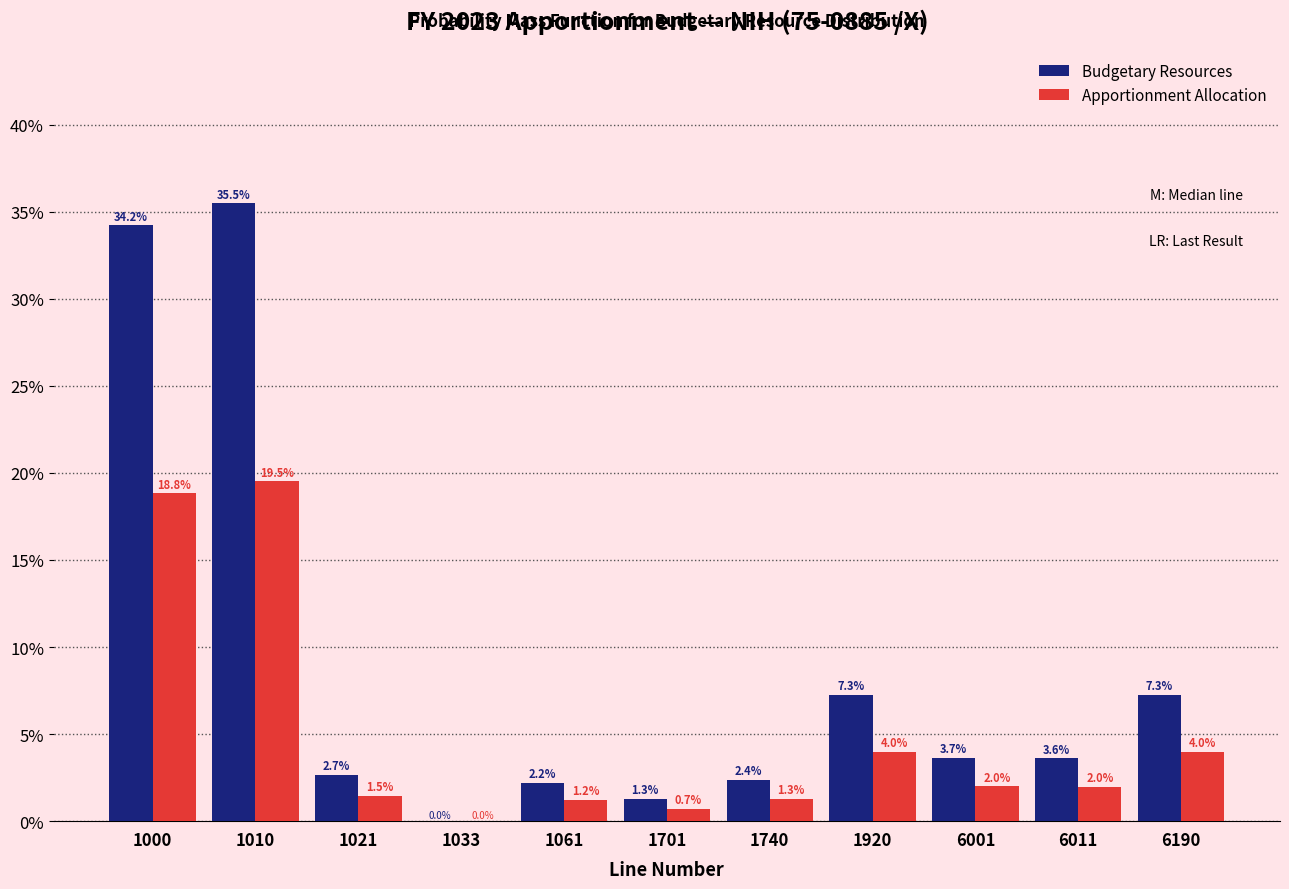

At which label does Budgetary Resources reach its peak?

1010